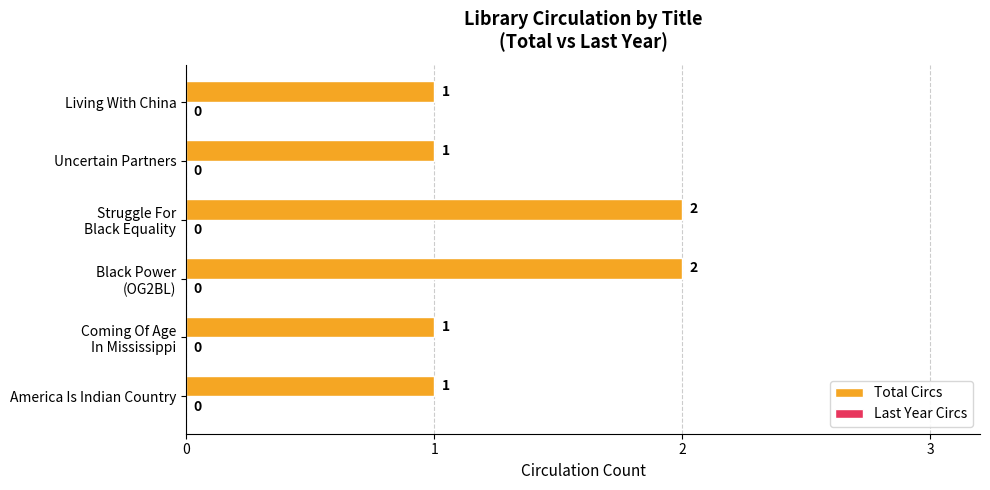

How many bars are there in total?

6